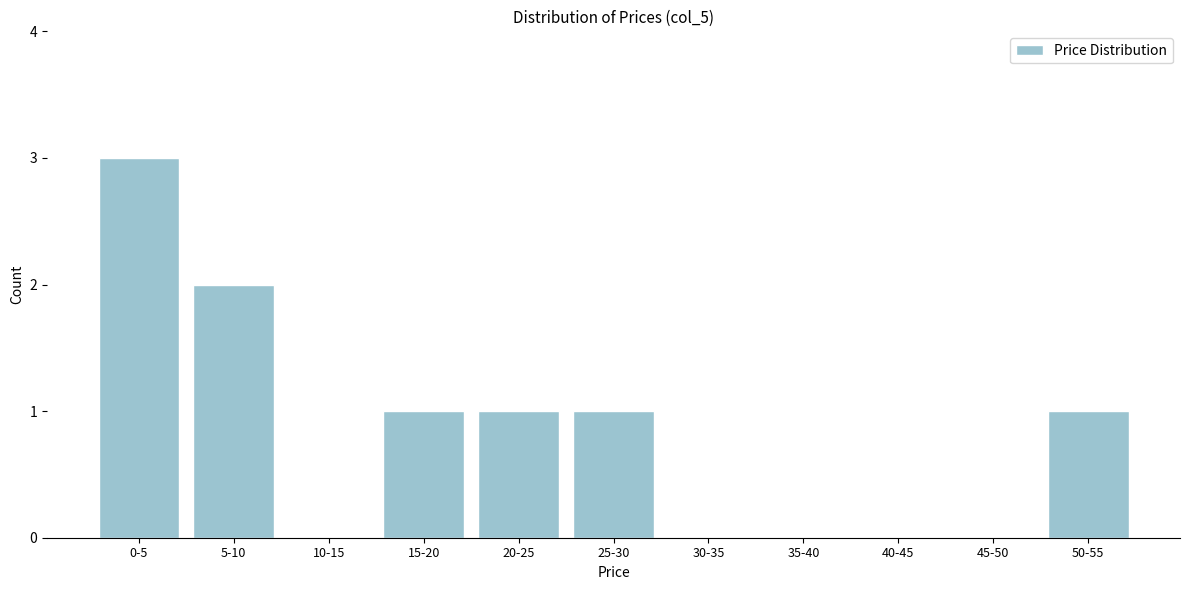

Reading left to right, transcribe all the data shown in this chart.

0-5=3	5-10=2	10-15=0	15-20=1	20-25=1	25-30=1	30-35=0	35-40=0	40-45=0	45-50=0	50-55=1